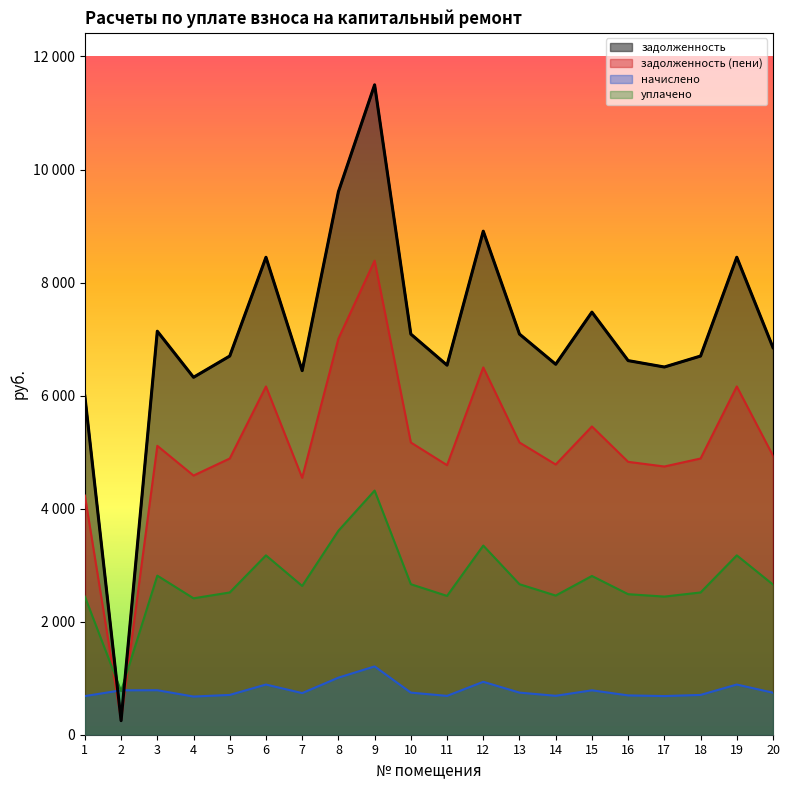

At which label does задолженность reach its peak?

9